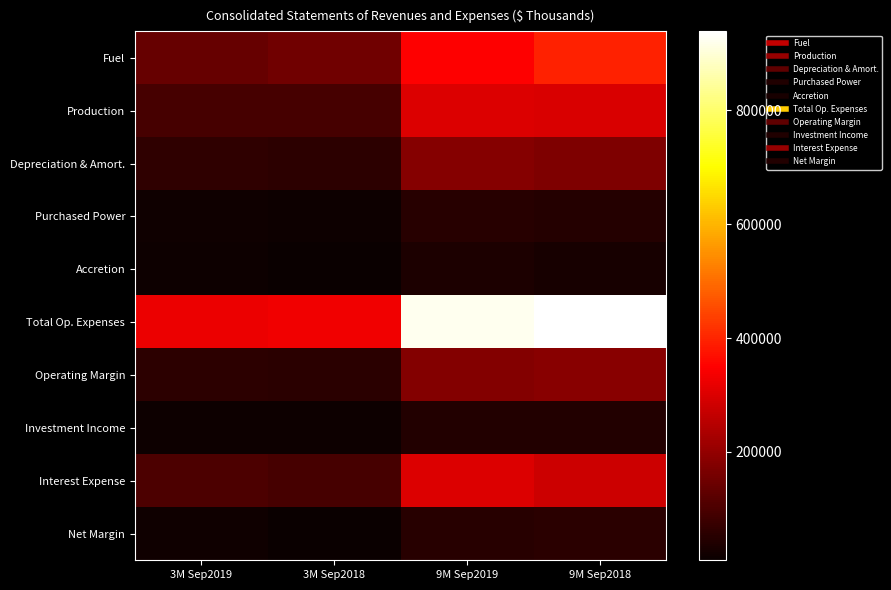

At which category is the sum across all series the highest?

9M Sep2018